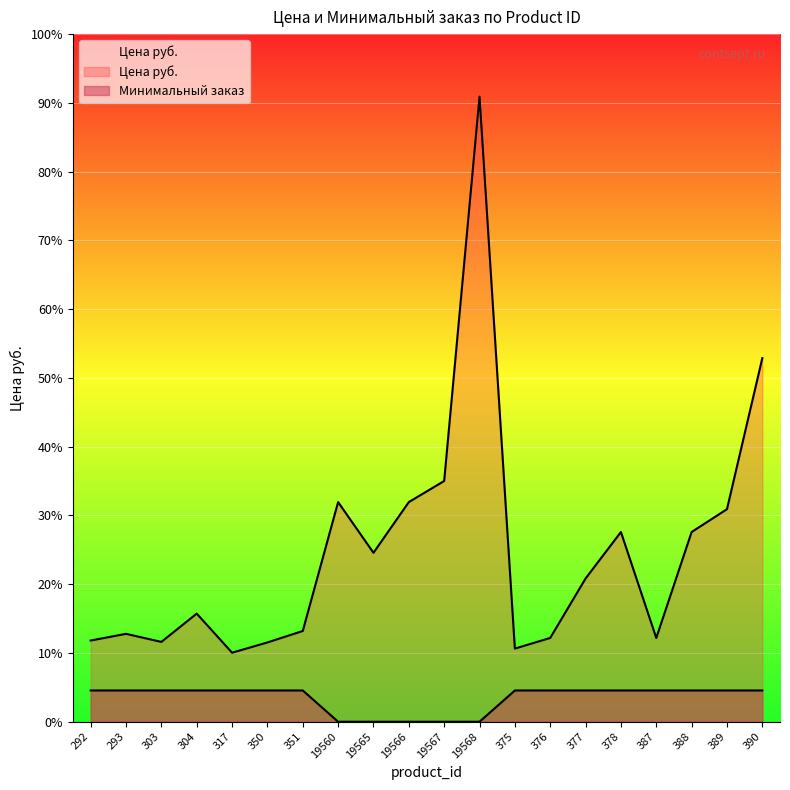

True or false: Минимальный заказ has a value of 228.7 at 388.

True